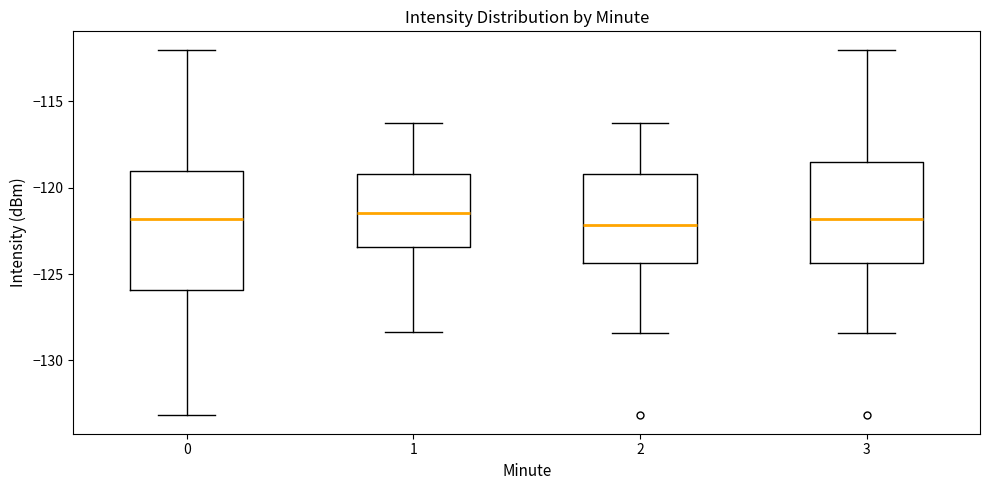

Which box is the tallest, from its lower edge to its upper edge?

0